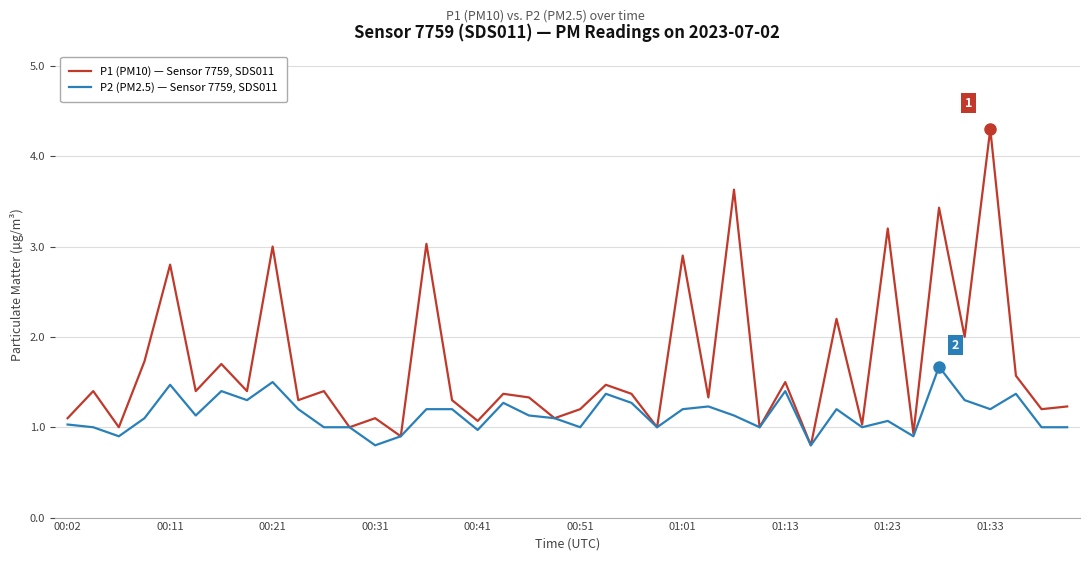

Rank the series by their maximum value, from highest to lowest.

P1 (PM10) — Sensor 7759, SDS011, P2 (PM2.5) — Sensor 7759, SDS011